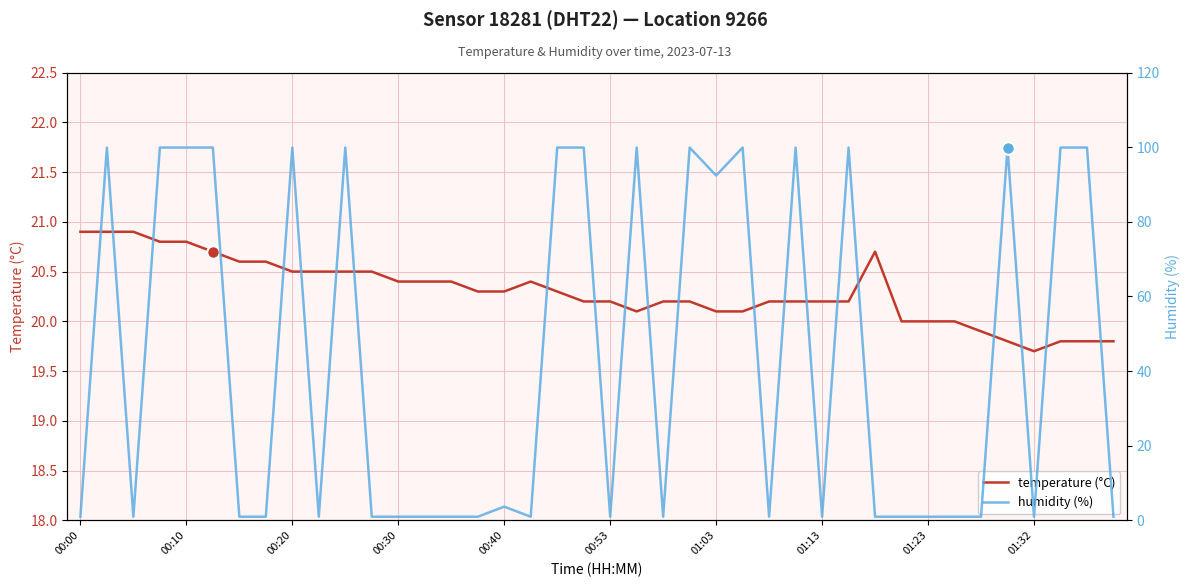

True or false: humidity (%) and temperature (°C) cross at least once.

True